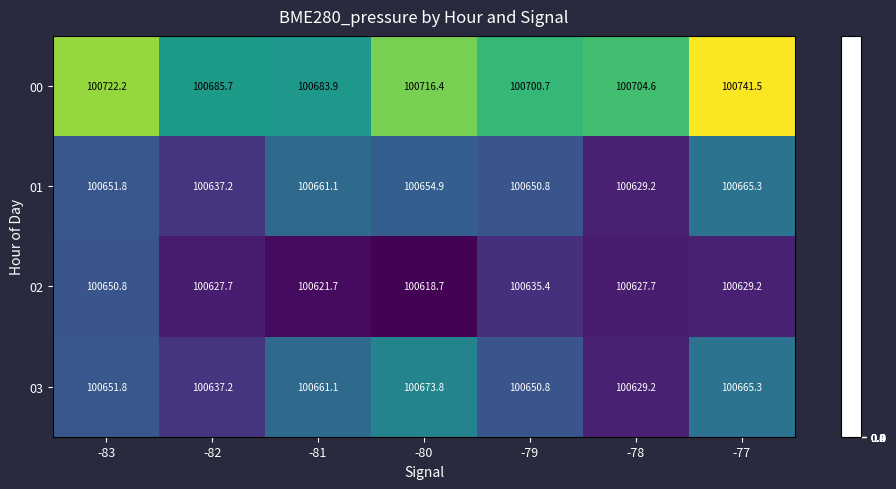

List the series in order of their peak value, lowest first.

02, 01, 03, 00